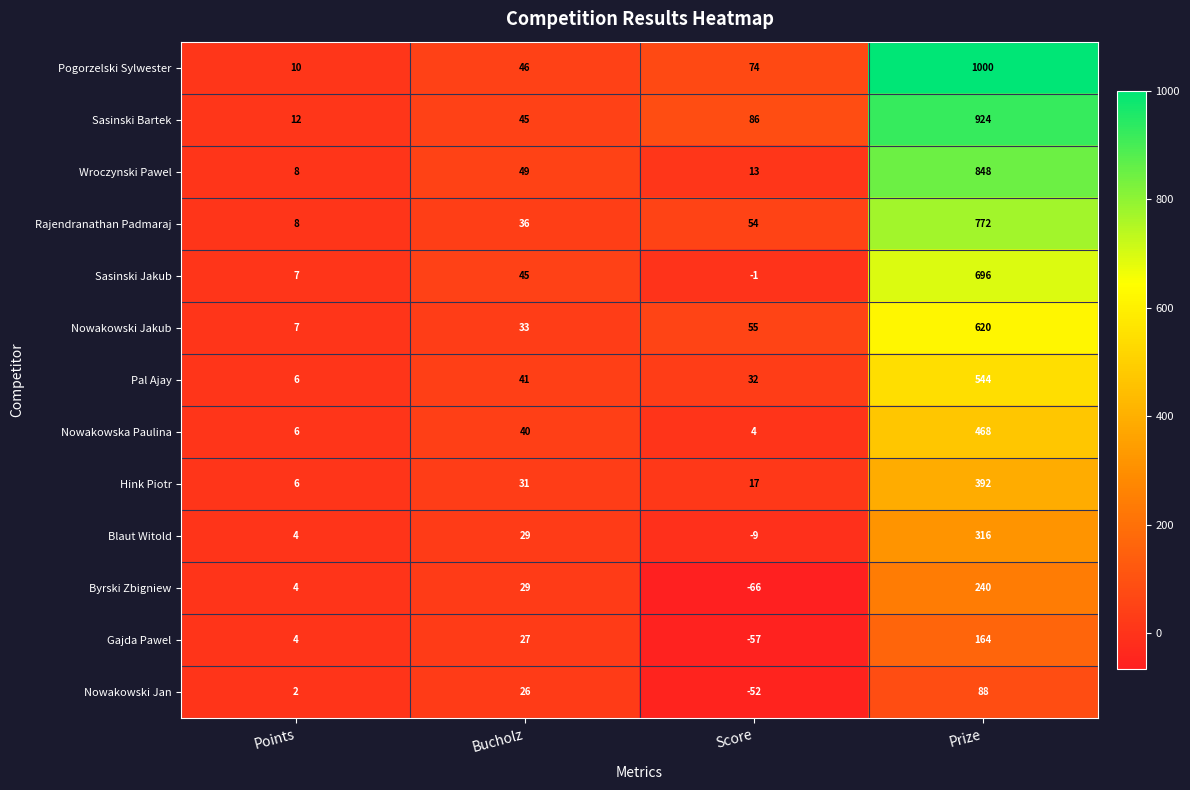

What is the highest value of the Nowakowski Jan series?

88